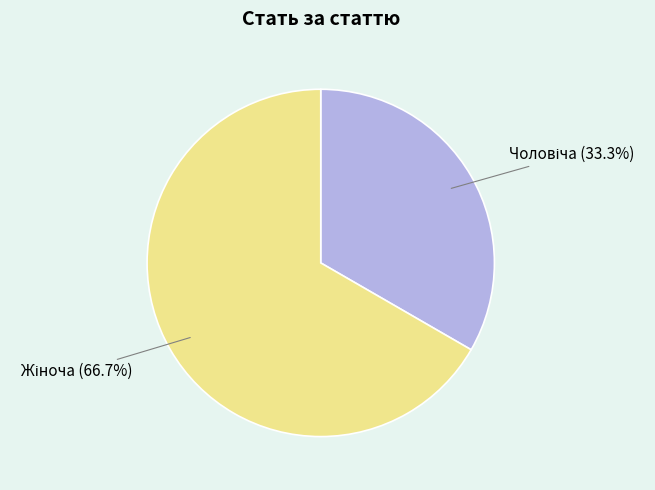

Is there a majority slice in this chart?

Yes